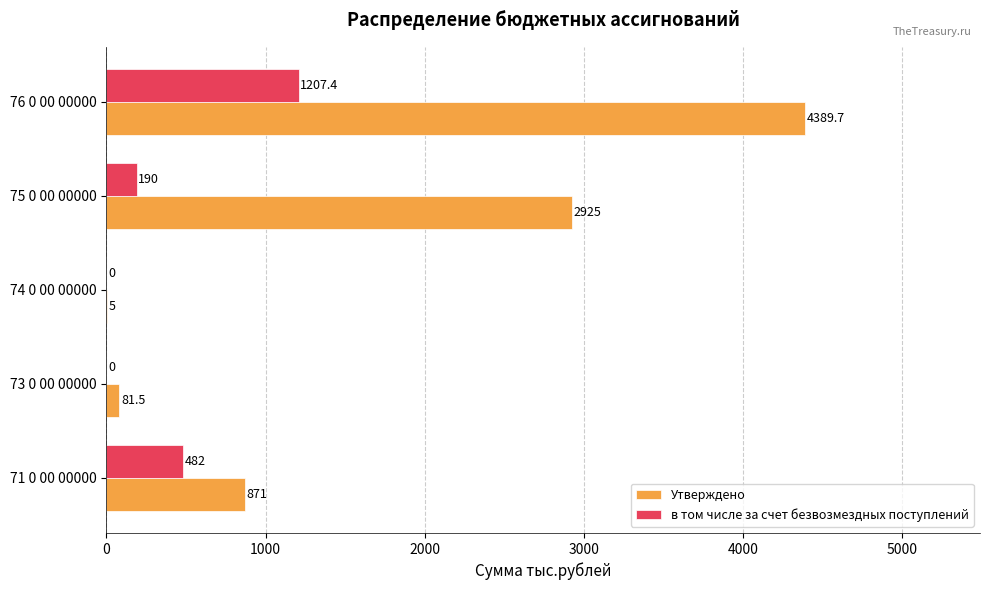

What is the maximum value for в том числе за счет безвозмездных поступлений?

1207.4